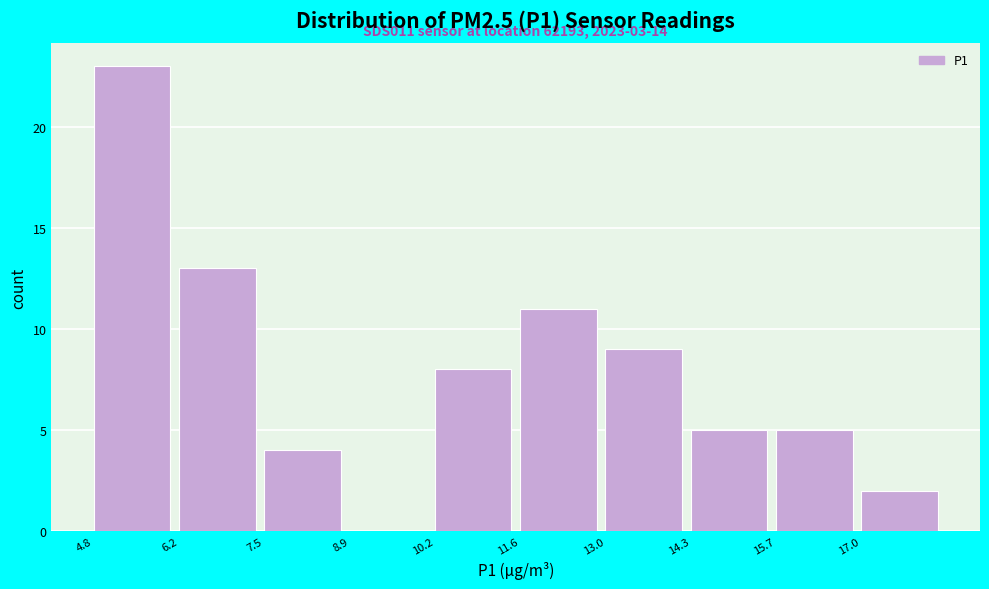

Over which range of the x-axis is the bar tallest?

4.80 to 6.16